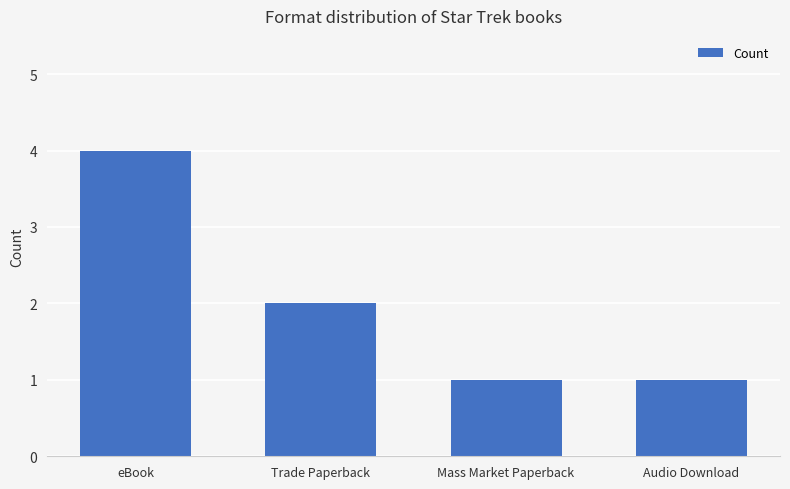

What is the smallest value displayed?

1